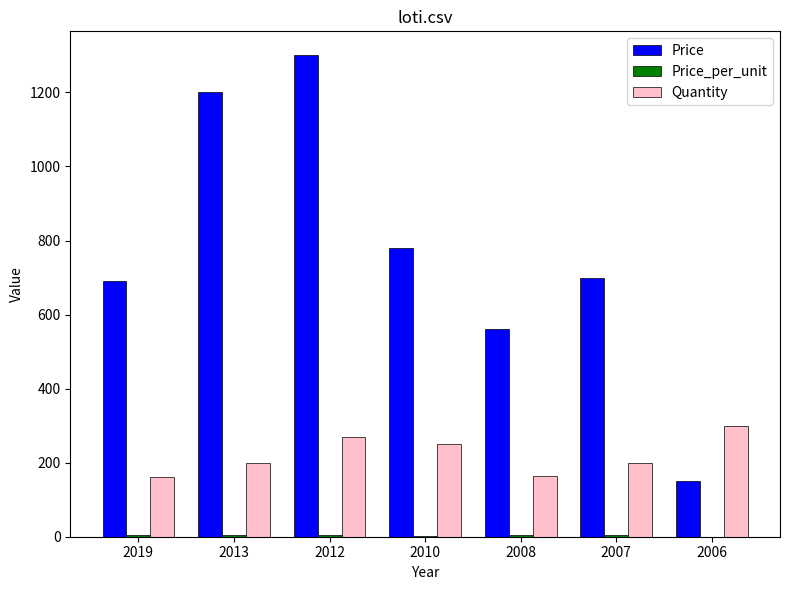

Where does the Price series first go above 700?

2013